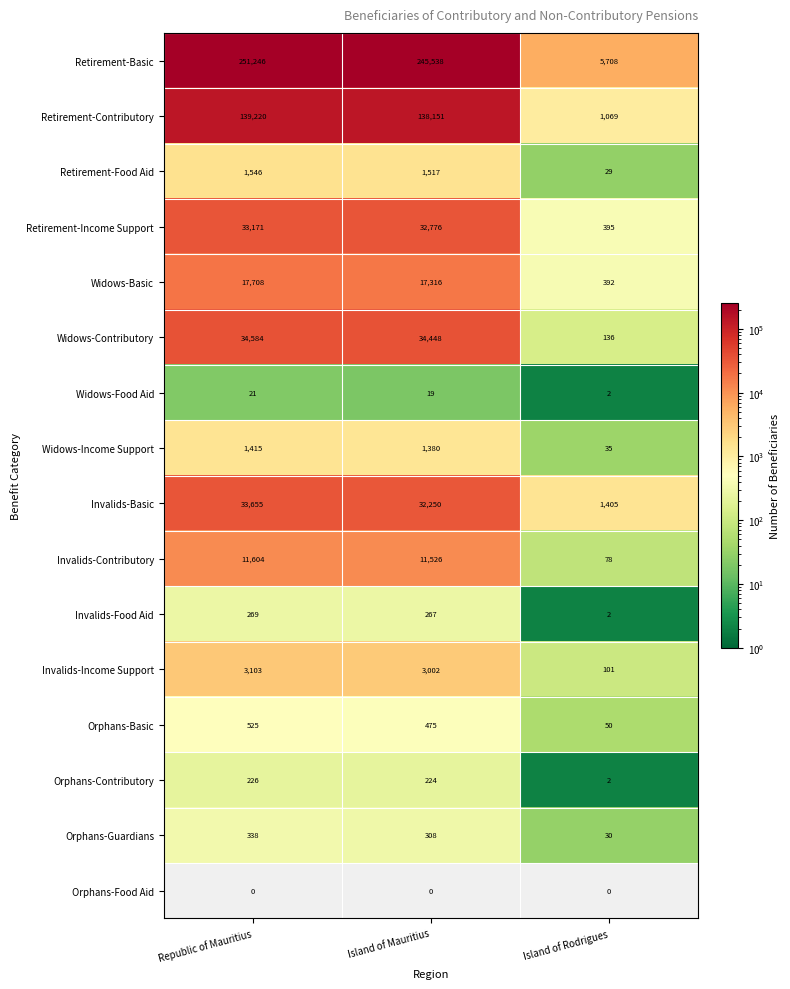

Which series has the largest range (max minus min)?

Retirement-Basic